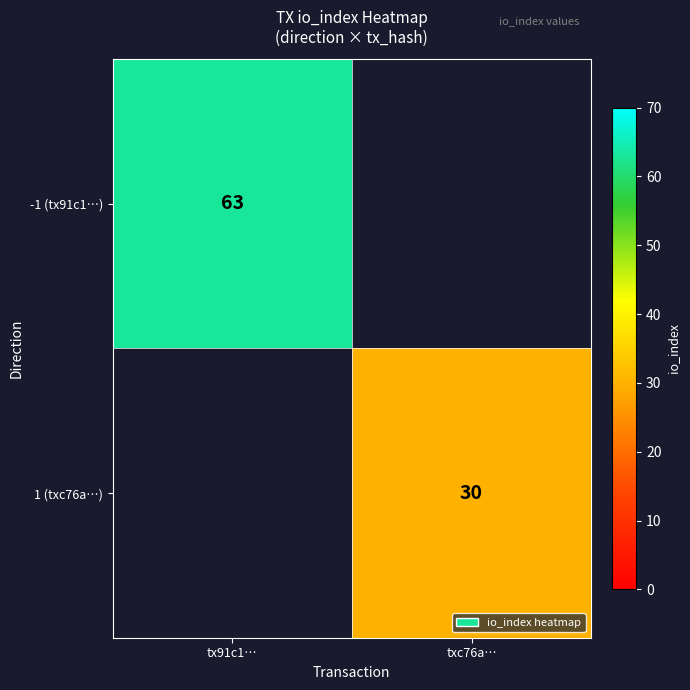

The value of 1 (txc76a…) at txc76a… is 20.3. True or false?

False